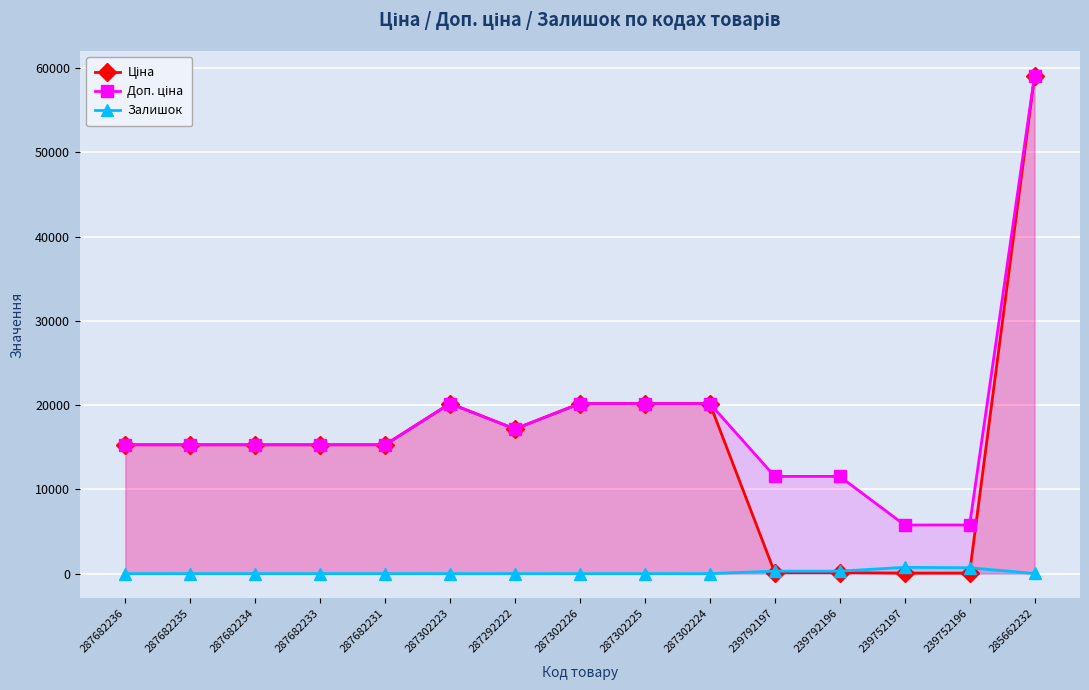

Where do Залишок and Ціна first cross each other?

287302224 and 239792197